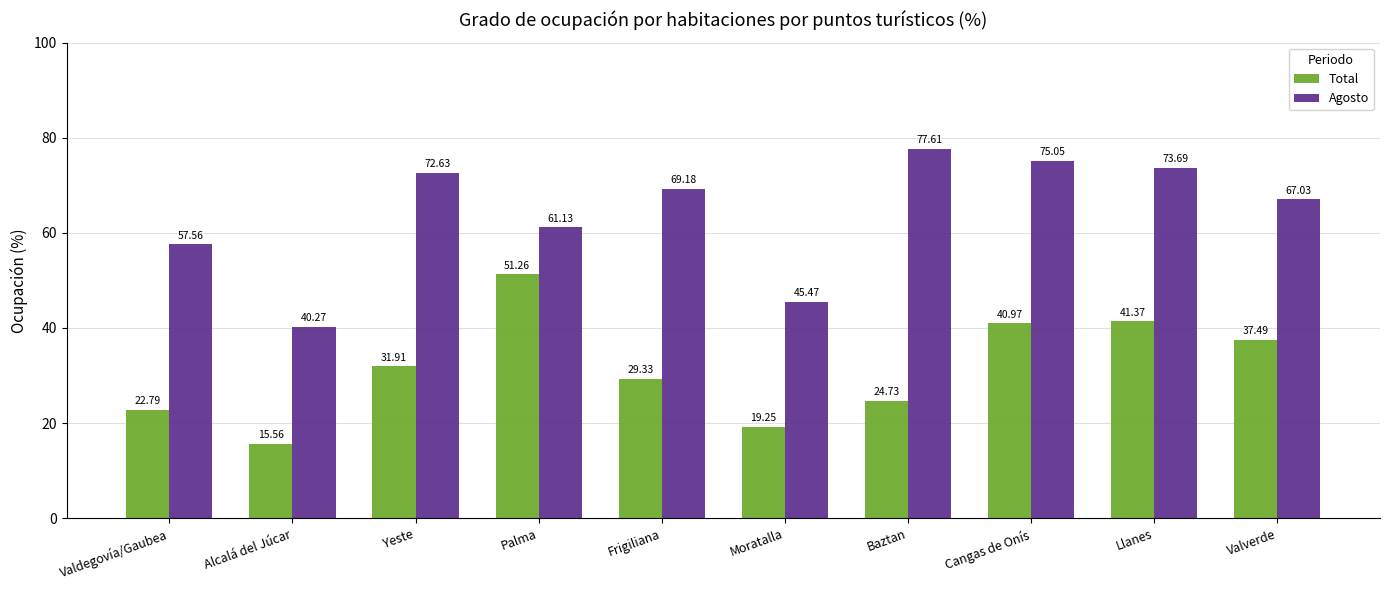

Rank the series at Cangas de Onís from highest to lowest value.

Agosto, Total